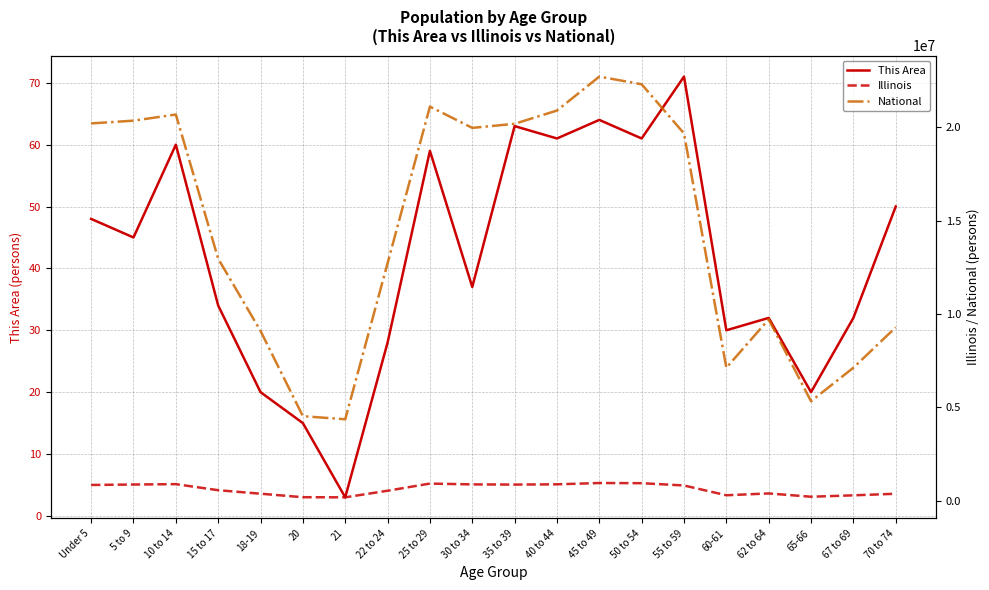

Between 55 to 59 and 62 to 64, which is larger?

55 to 59